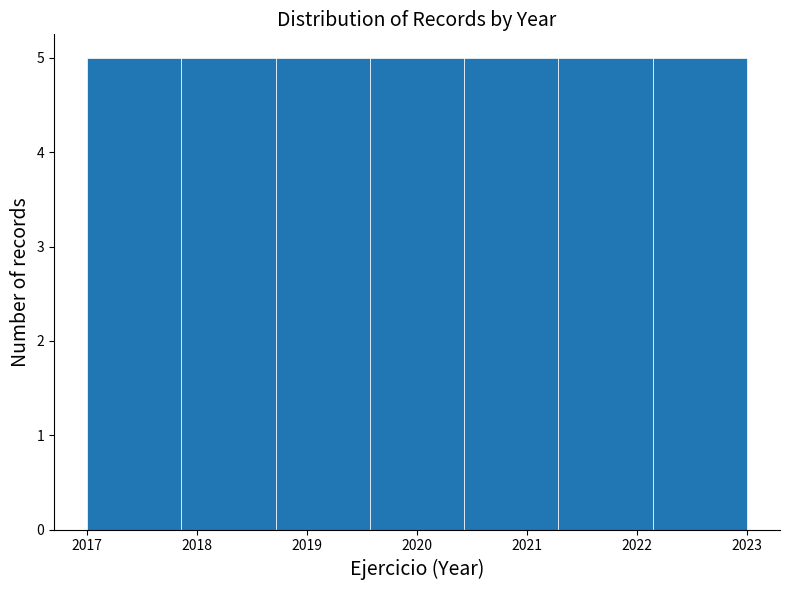

Reading left to right, transcribe this chart: for each bar, give the range it covers on the x-axis and its height. Neither the bar edges nor the heights are printed on the chart, so give them approximately, as read against the axes.

2017.0 to 2017.9: 5
2017.9 to 2018.7: 5
2018.7 to 2019.6: 5
2019.6 to 2020.4: 5
2020.4 to 2021.3: 5
2021.3 to 2022.1: 5
2022.1 to 2023.0: 5